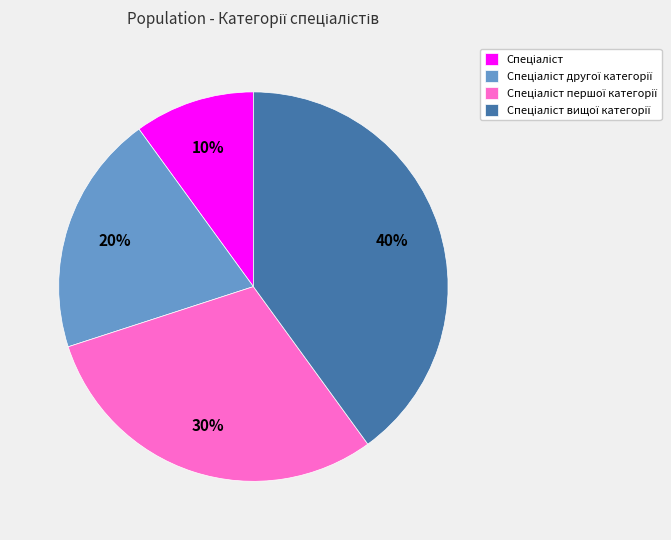

To the nearest percent, what is the average slice percentage?

25%